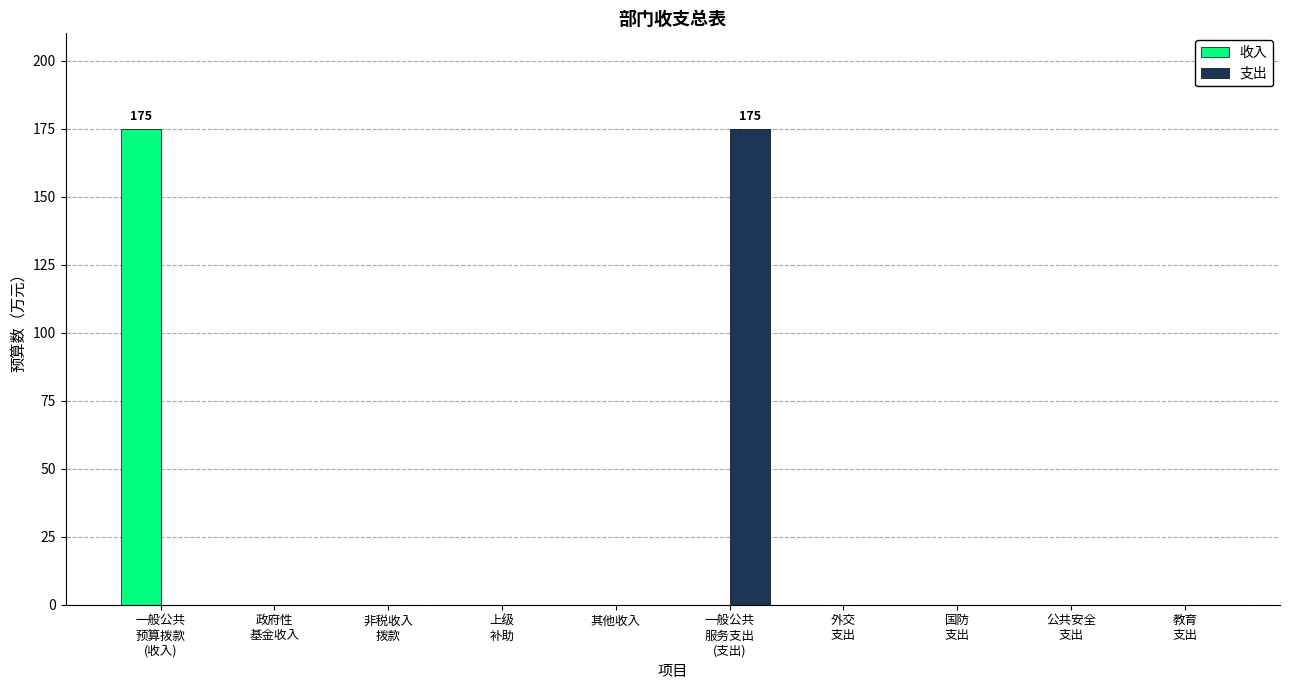

Are the bars grouped side by side (vs. stacked)?

Yes